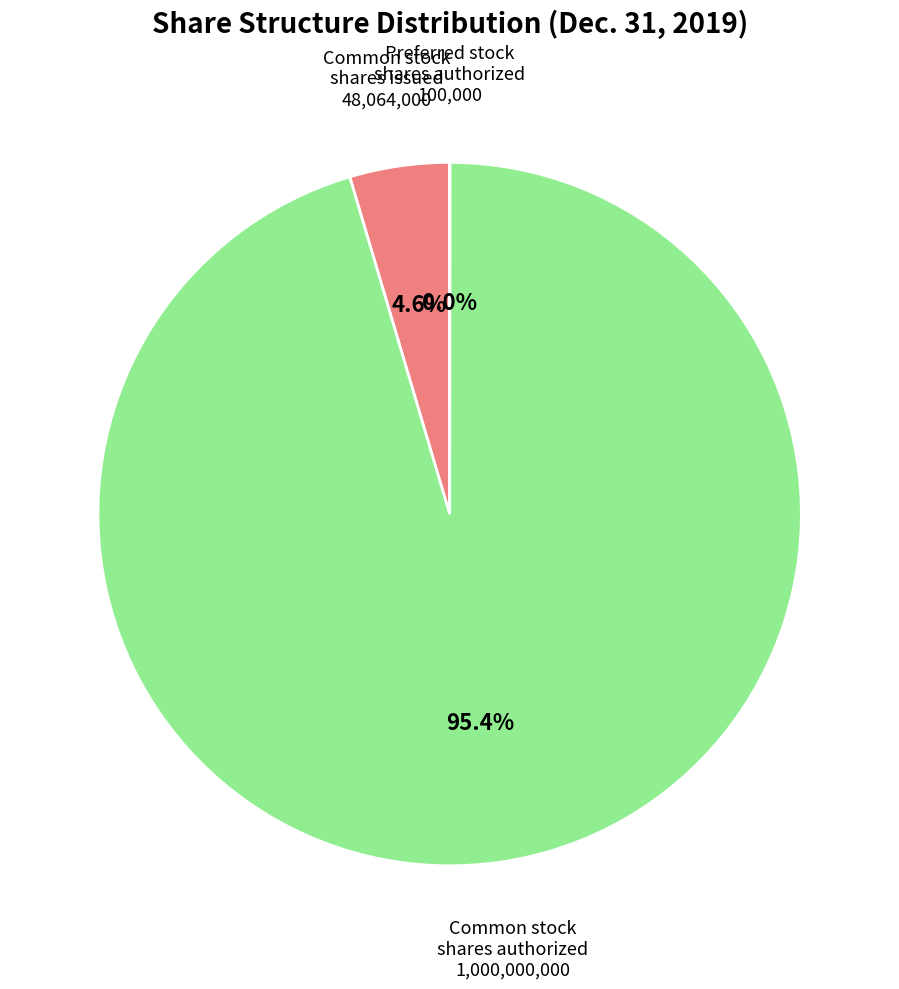

Does any single category account for the majority?

Yes